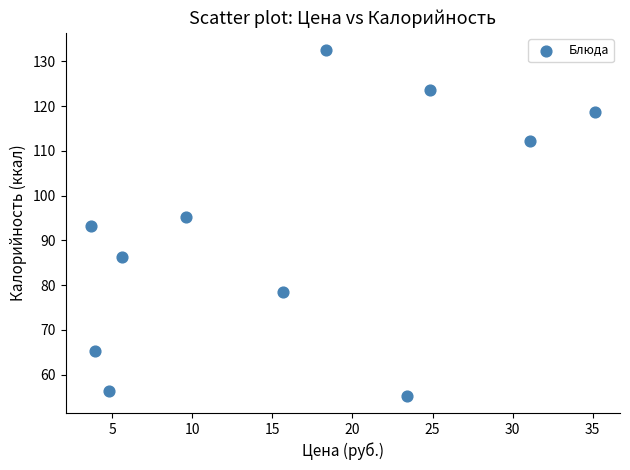

What is the average Y value?

92.5